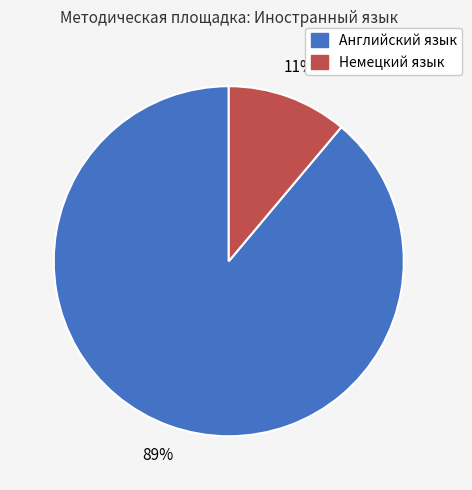

To the nearest percent, what is the difference between the largest and smallest slice percentages?

78%